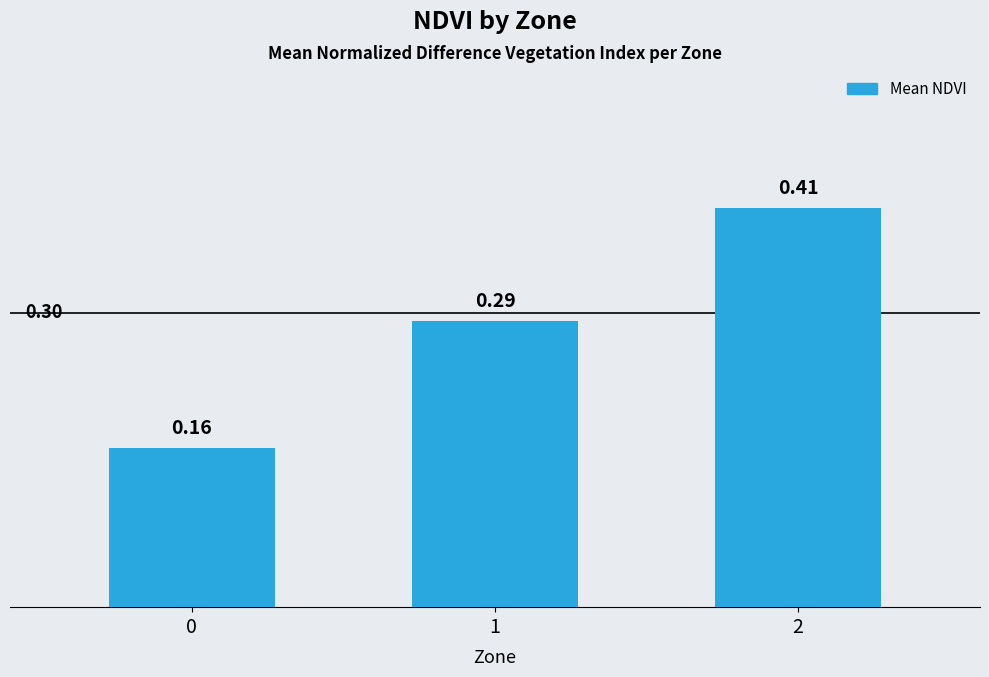

What is the change in value from 0 to 2?

+0.2